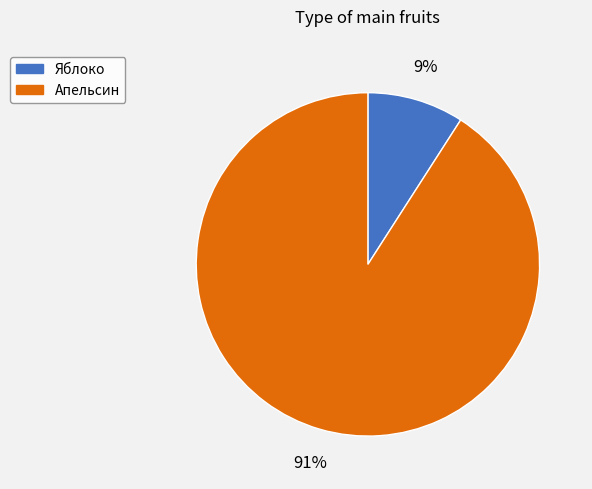

To the nearest percent, what is the average slice percentage?

50%